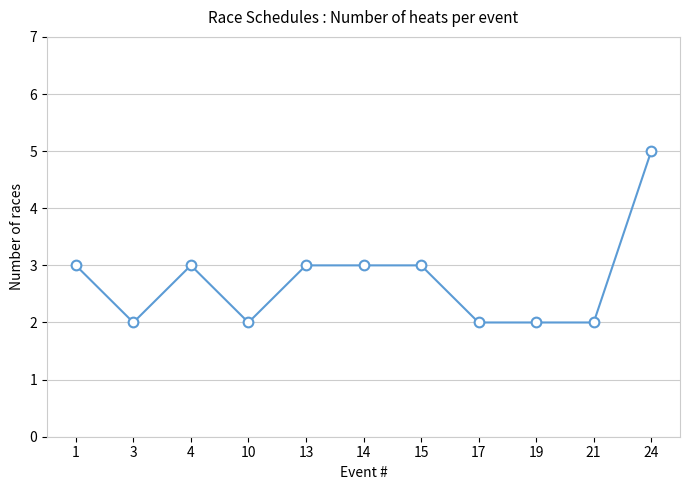

What is the value of the 9th point from the left?

2